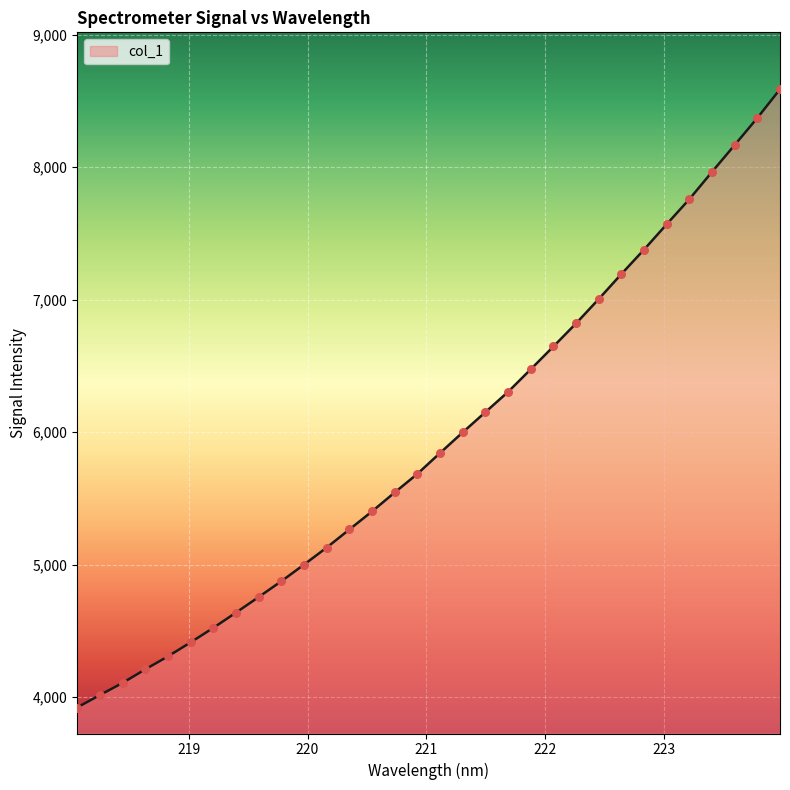

What is the difference between the maximum and minimum values?

4665.8